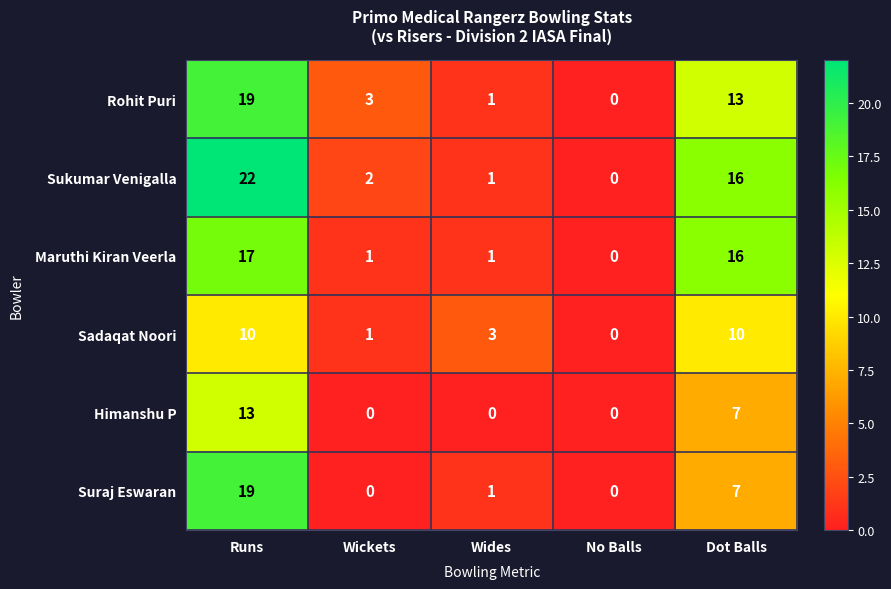

What is the average value of the Sukumar Venigalla series?

8